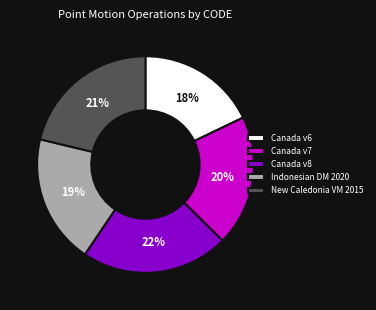

To the nearest percent, what portion does New Caledonia VM 2015 represent?

21%